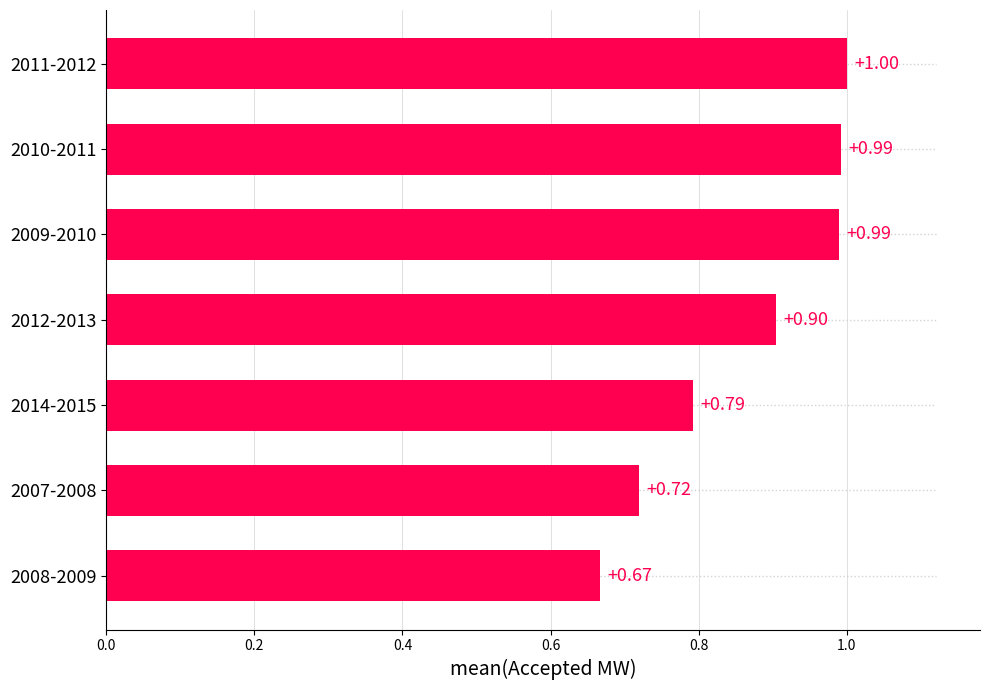

What position from the left is 2009-2010?

5